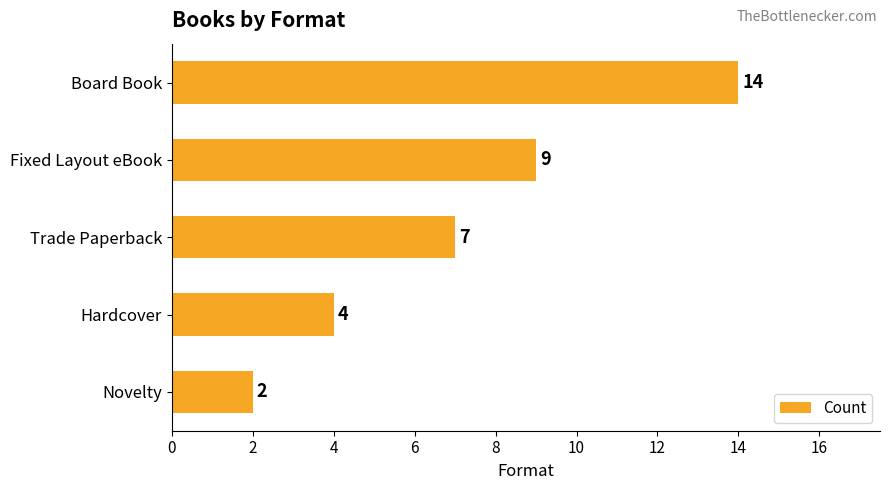

True or false: the data shows 9 at Fixed Layout eBook.

True